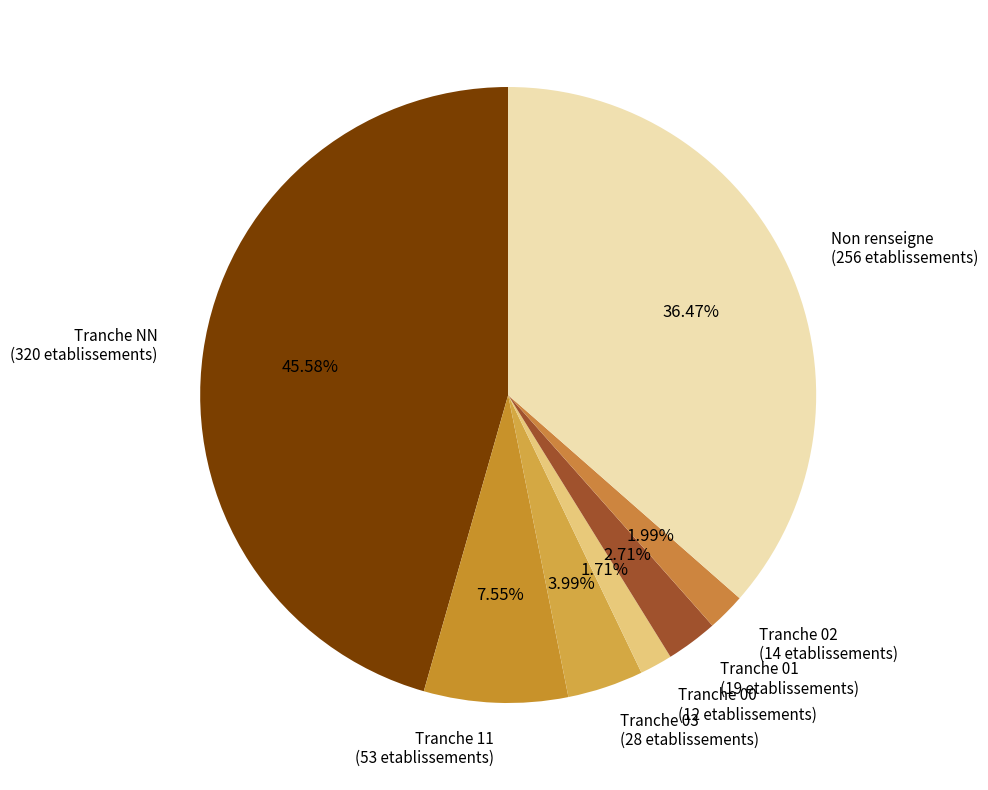

Does Tranche 11 (53 etablissements) represent more than half of the total?

No